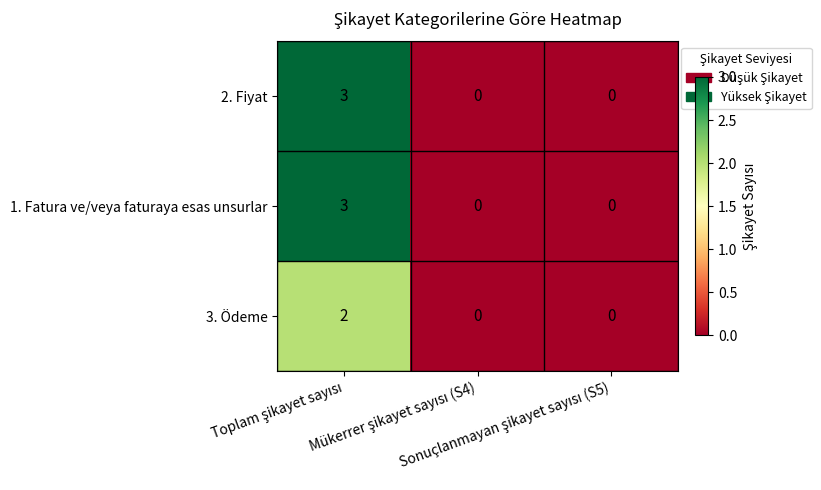

What is the sum of all 1. Fatura ve/veya faturaya esas unsurlar values?

3